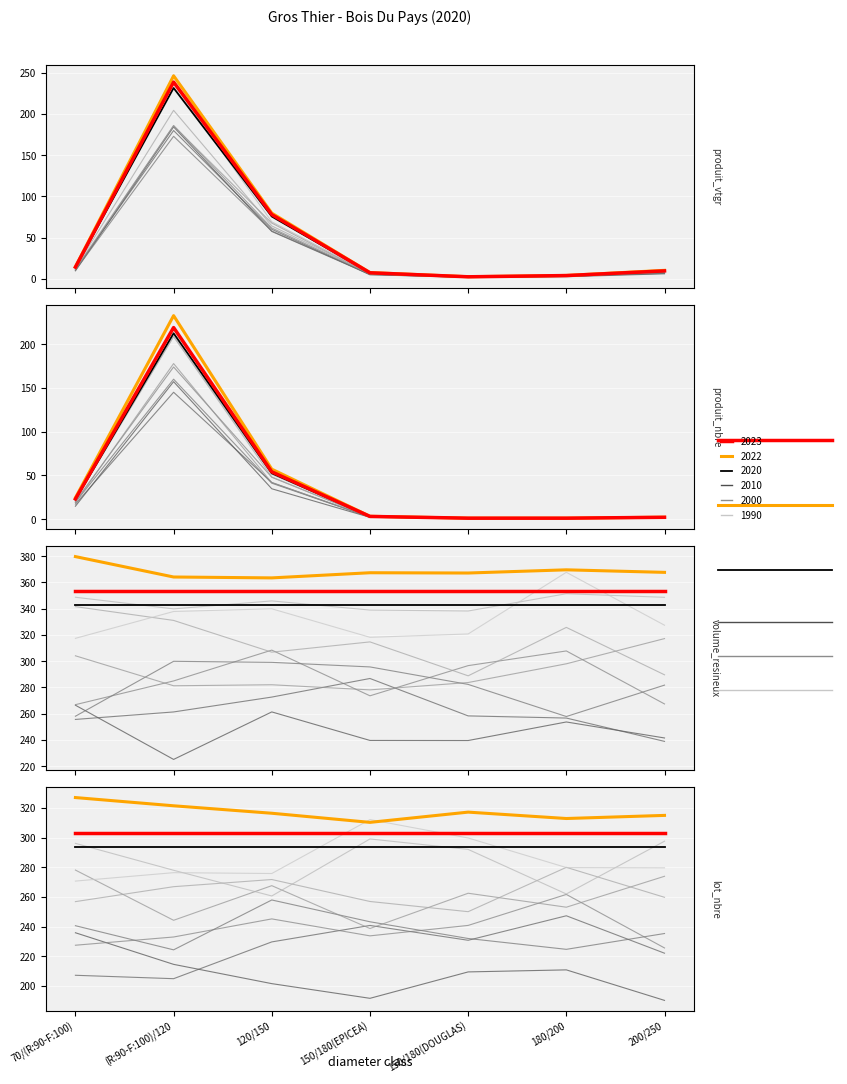

At which category does produit_vtgr reach its first local peak?

(R:90-F:100)/120